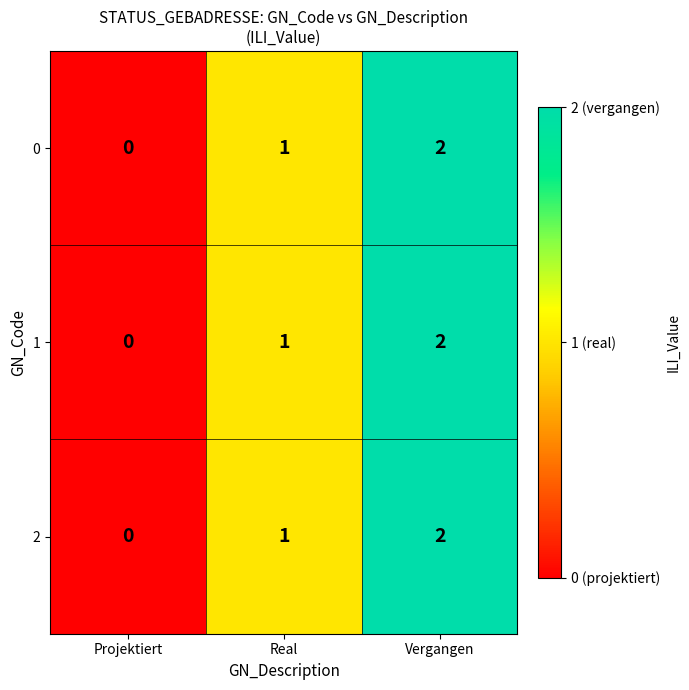

What is the sum of all 0 values?

3